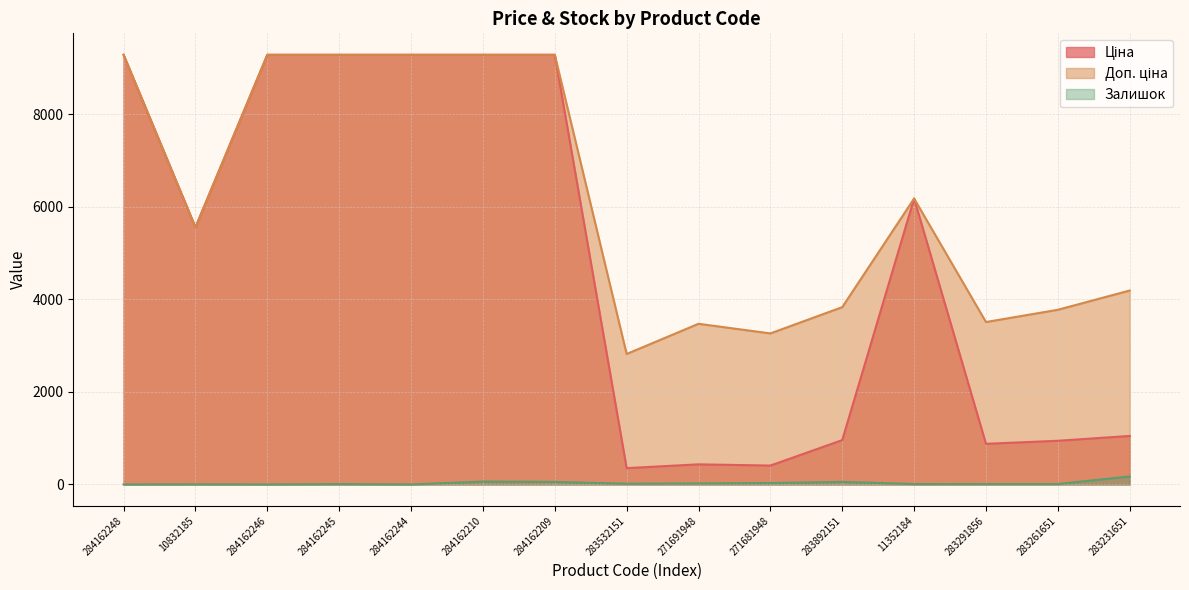

True or false: Ціна has more than 2 interior local peaks.

False